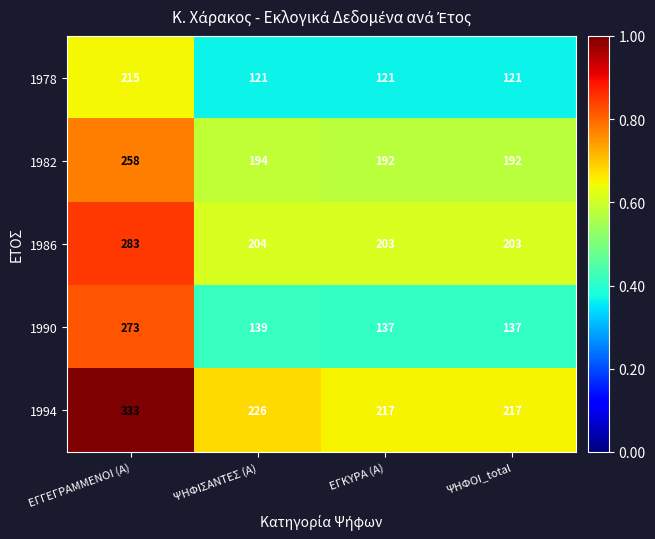

At which label does 1994 first exceed 226?

ΕΓΓΕΓΡΑΜΜΕΝΟΙ (Α)